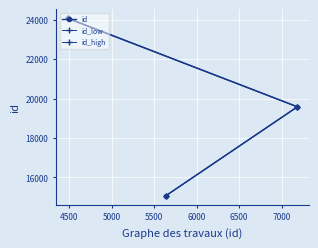

How many lines are shown in the chart?

3